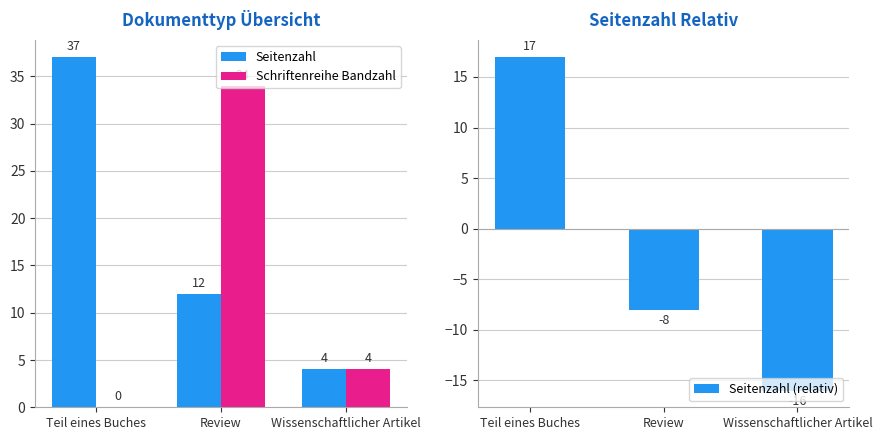

Does the chart contain stacked bars?

No